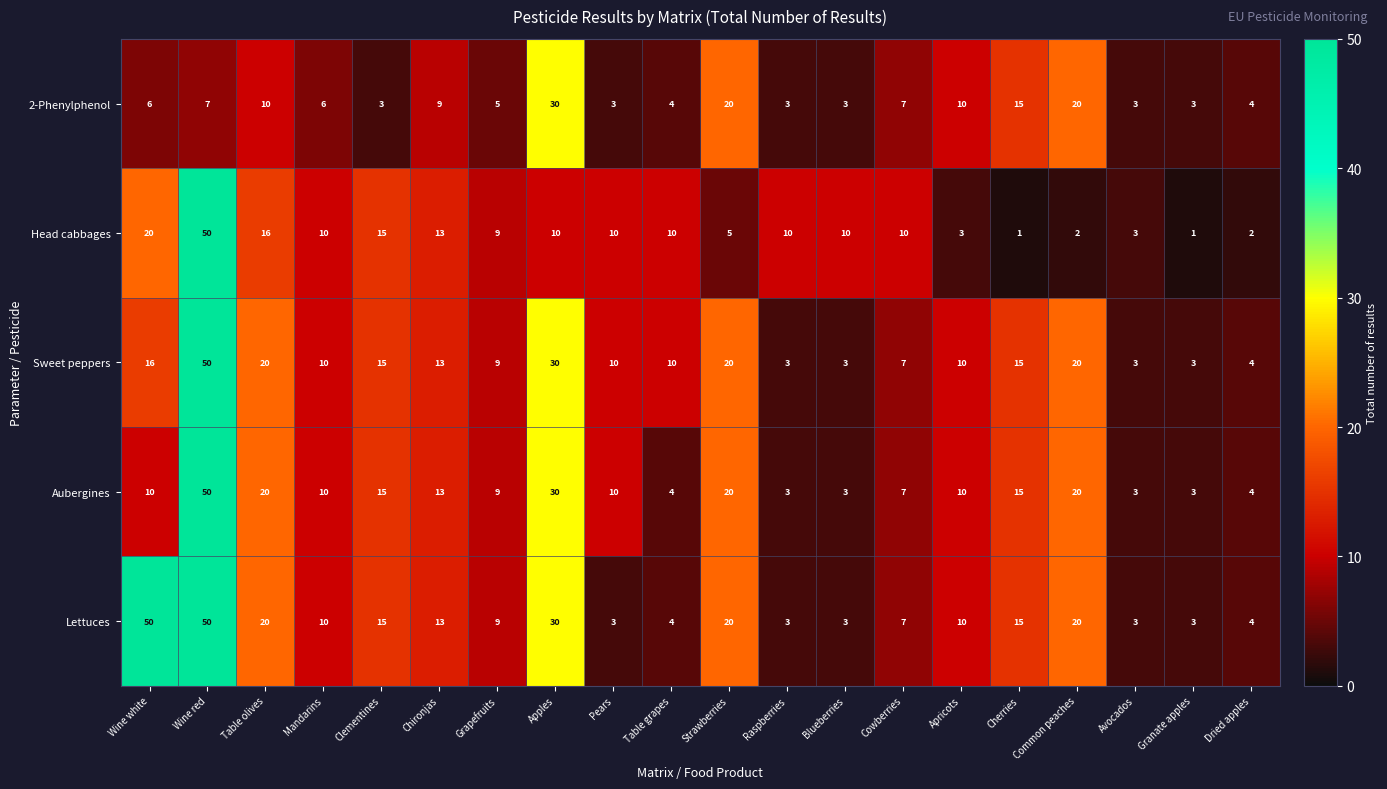

What is the minimum value for Lettuces?

3